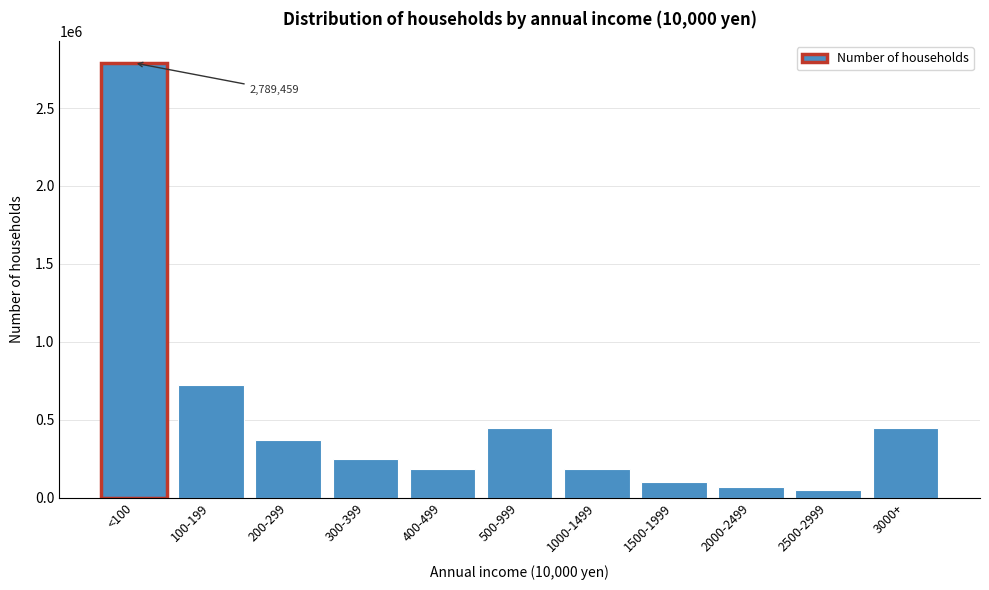

What is the sum of the values at 2000-2499 and 3000+?

513539